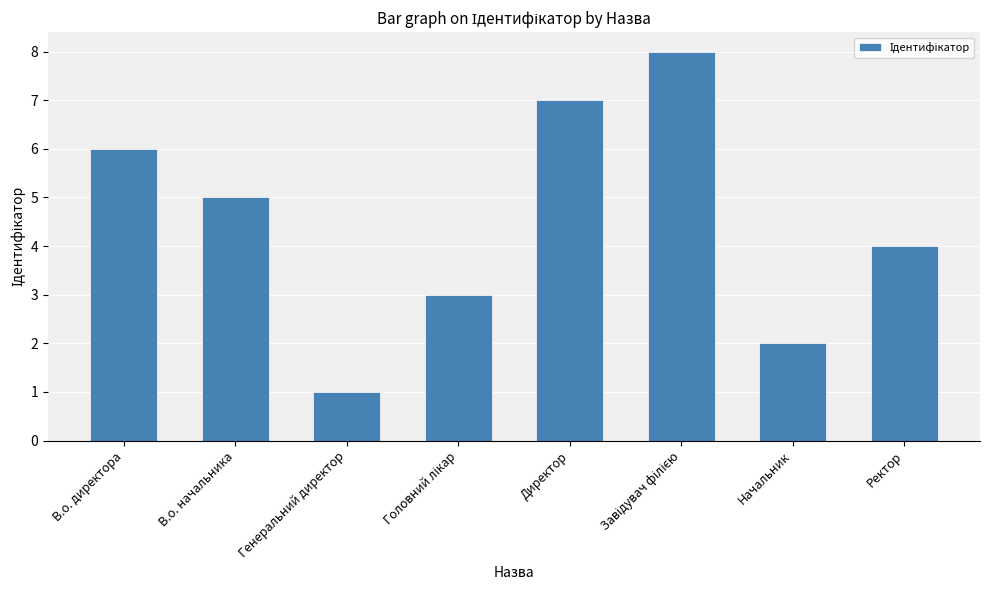

The chart shows a value of 1 at Генеральний директор. True or false?

True